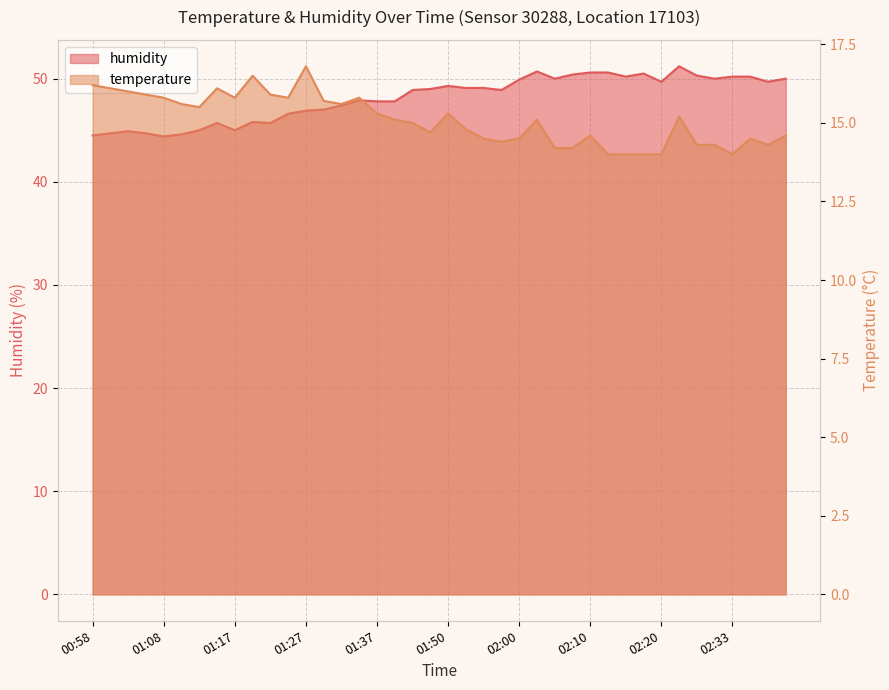

Reading left to right, what are all the values shown in this chart?

temperature: 00:58=16.2	01:00=16.1	01:03=16.0	01:05=15.9	01:08=15.8	01:10=15.6	01:13=15.5	01:15=16.1	01:17=15.8	01:20=16.5	01:22=15.9	01:25=15.8	01:27=16.8	01:30=15.7	01:32=15.6	01:35=15.8	01:37=15.3	01:40=15.1	01:42=15.0	01:48=14.7	01:50=15.3	01:53=14.8	01:55=14.5	01:58=14.4	02:00=14.5	02:03=15.1	02:05=14.2	02:08=14.2	02:10=14.6	02:13=14.0	02:15=14.0	02:18=14.0	02:20=14.0	02:26=15.2	02:28=14.3	02:30=14.3	02:33=14.0	02:35=14.5	02:38=14.3	02:40=14.6
humidity: 00:58=44.5	01:00=44.7	01:03=44.9	01:05=44.7	01:08=44.4	01:10=44.6	01:13=45.0	01:15=45.7	01:17=45.0	01:20=45.8	01:22=45.7	01:25=46.6	01:27=46.9	01:30=47.0	01:32=47.4	01:35=47.9	01:37=47.8	01:40=47.8	01:42=48.9	01:48=49.0	01:50=49.3	01:53=49.1	01:55=49.1	01:58=48.9	02:00=49.9	02:03=50.7	02:05=50.0	02:08=50.4	02:10=50.6	02:13=50.6	02:15=50.2	02:18=50.5	02:20=49.7	02:26=51.2	02:28=50.3	02:30=50.0	02:33=50.2	02:35=50.2	02:38=49.7	02:40=50.0